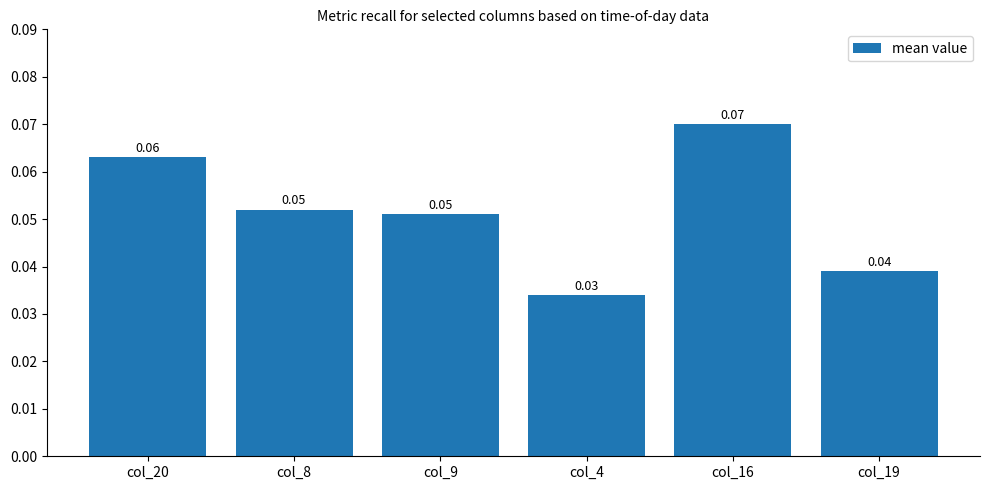

What position from the left is col_20?

1